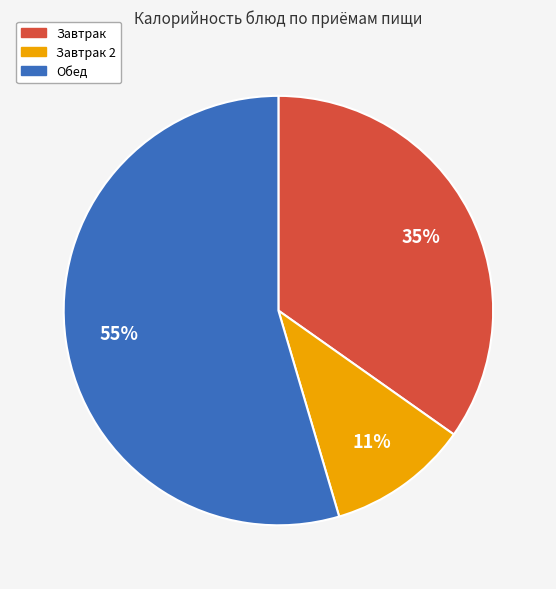

How many slices are in this pie chart?

3